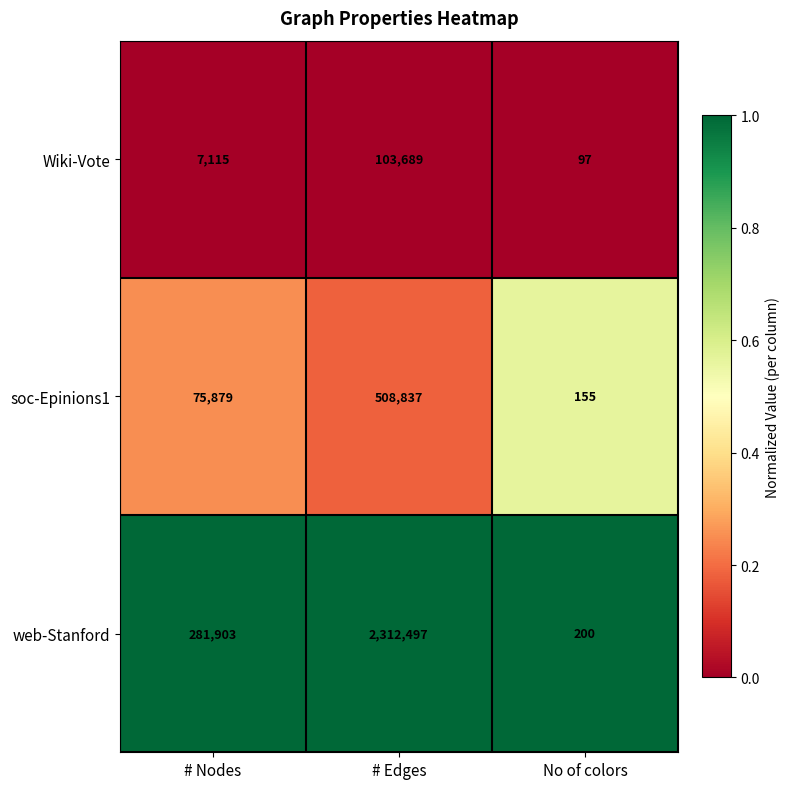

At which category is the sum across all series the highest?

# Edges